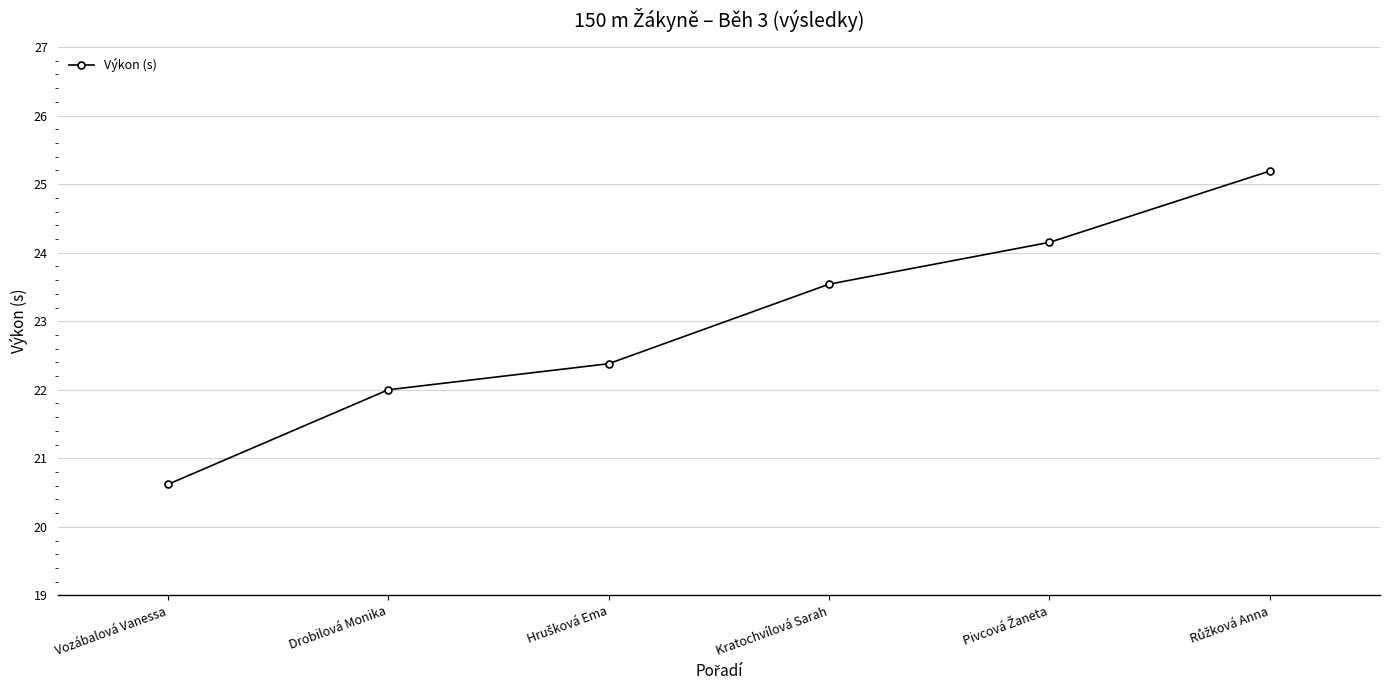

The chart shows a value of 23.5 at Kratochvílová Sarah. True or false?

True